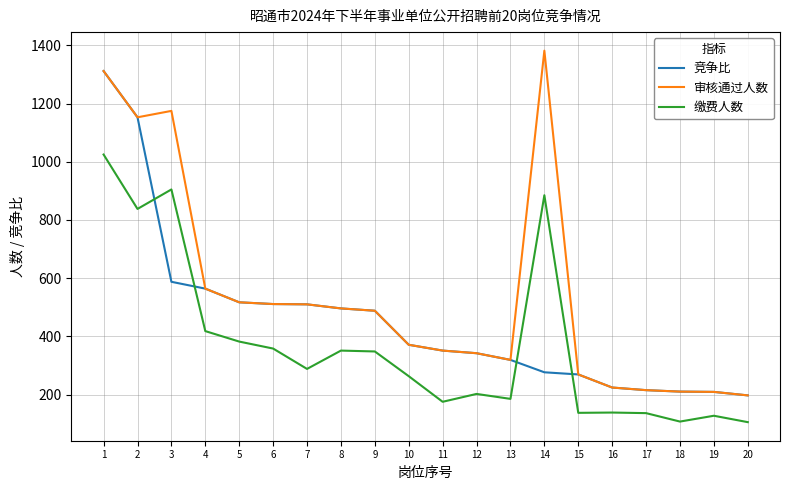

What is the difference between the highest and lowest values at 14?

1105.6